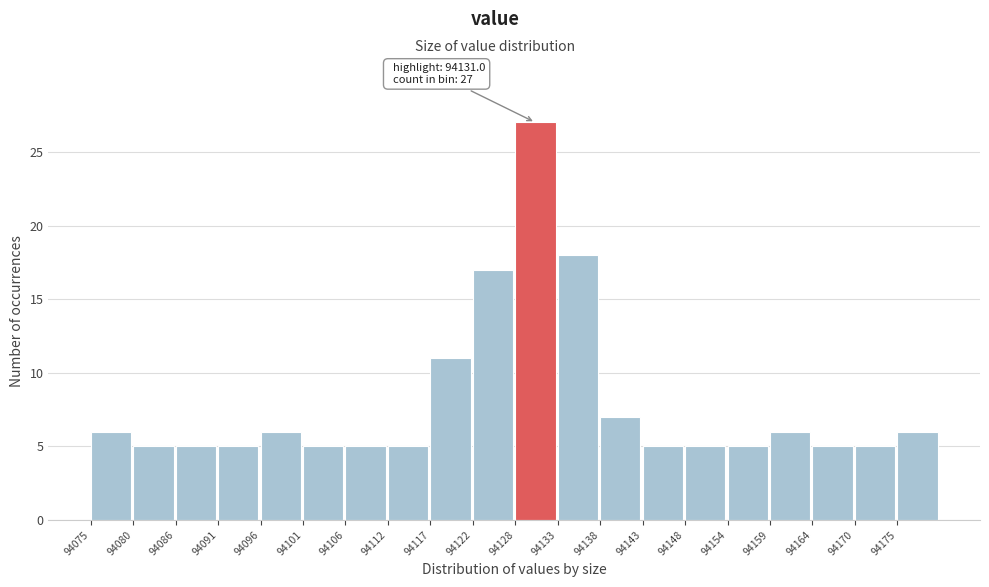

Over which range of the x-axis is the bar tallest?

94128 to 94133